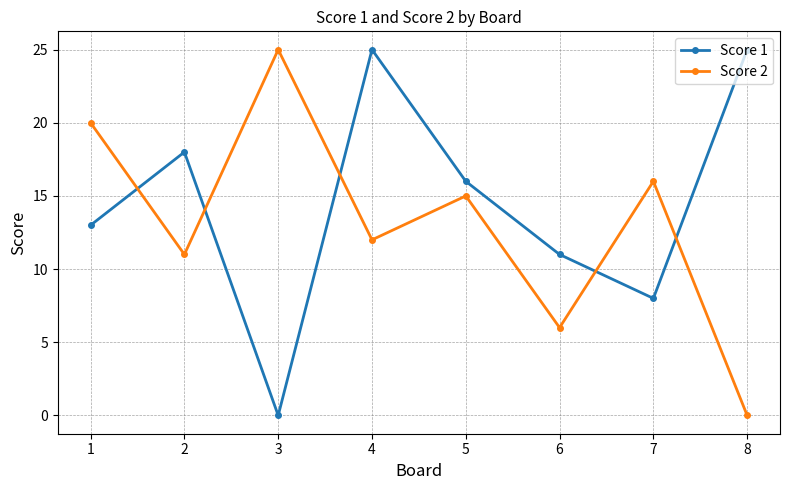

What is the average value of the Score 2 series?

13